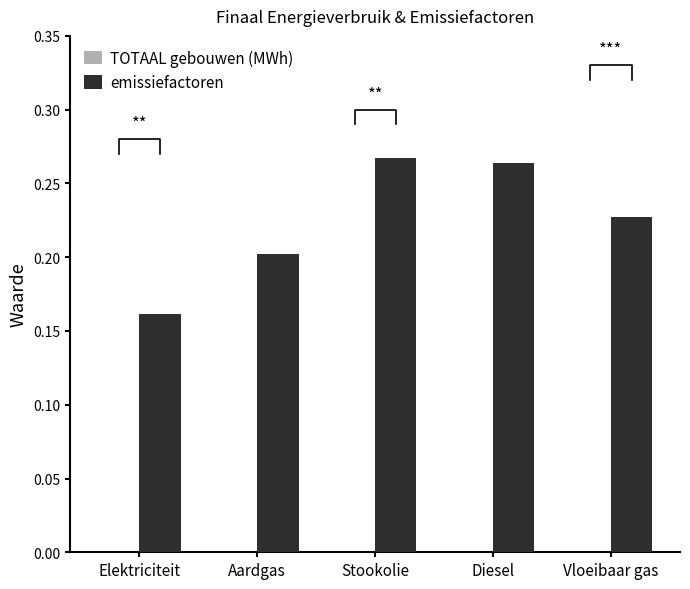

At how many categories does at least one series exceed 0?

5